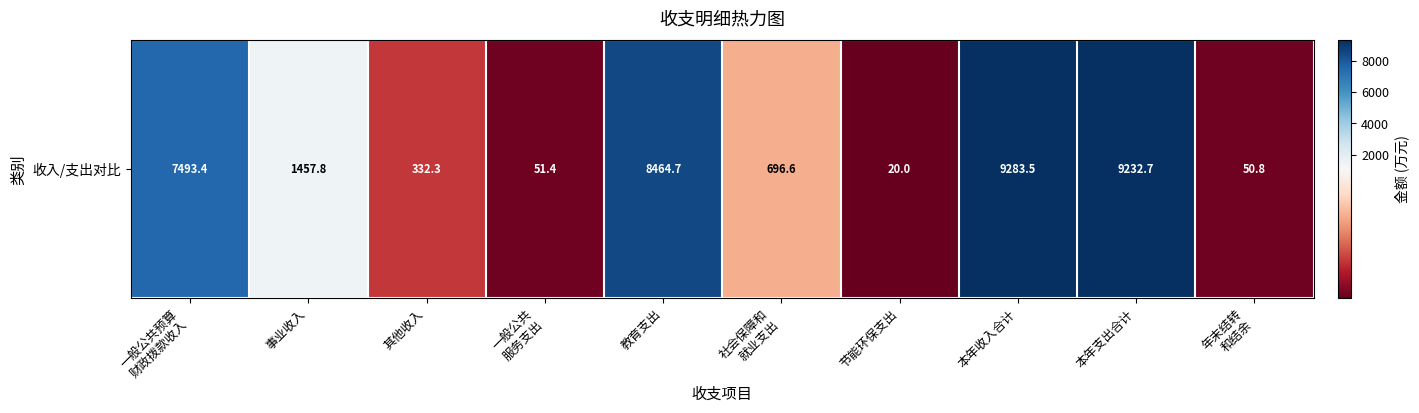

The value at 年末结转
和结余 is 18.1. True or false?

False